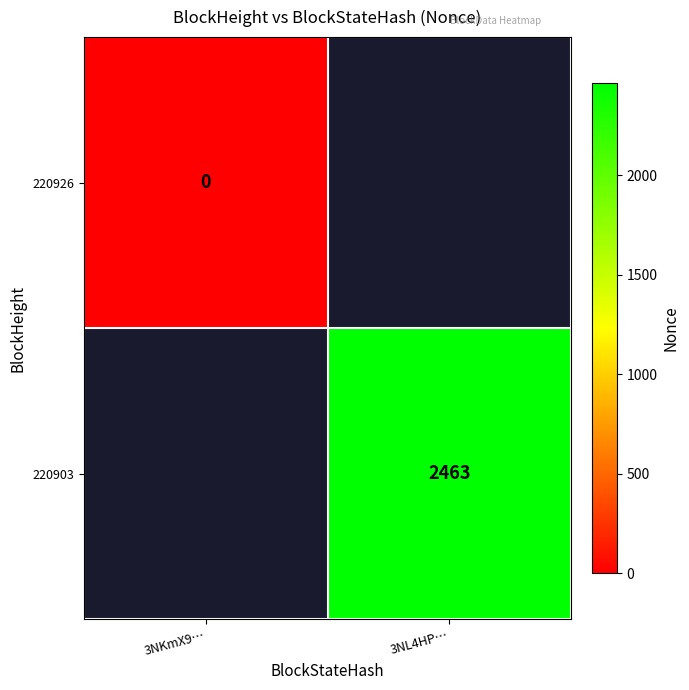

The 220903 series shows 3954 at 3NL4HP…. True or false?

False